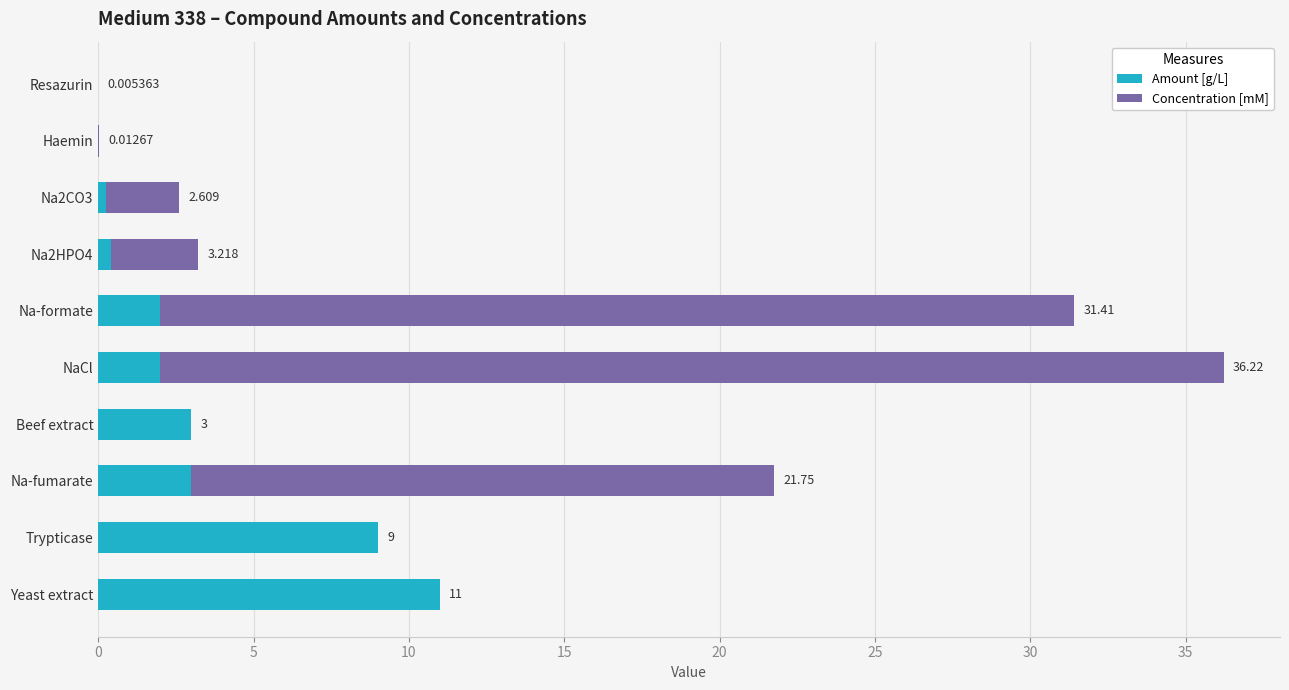

At which category is the sum across all series the highest?

NaCl